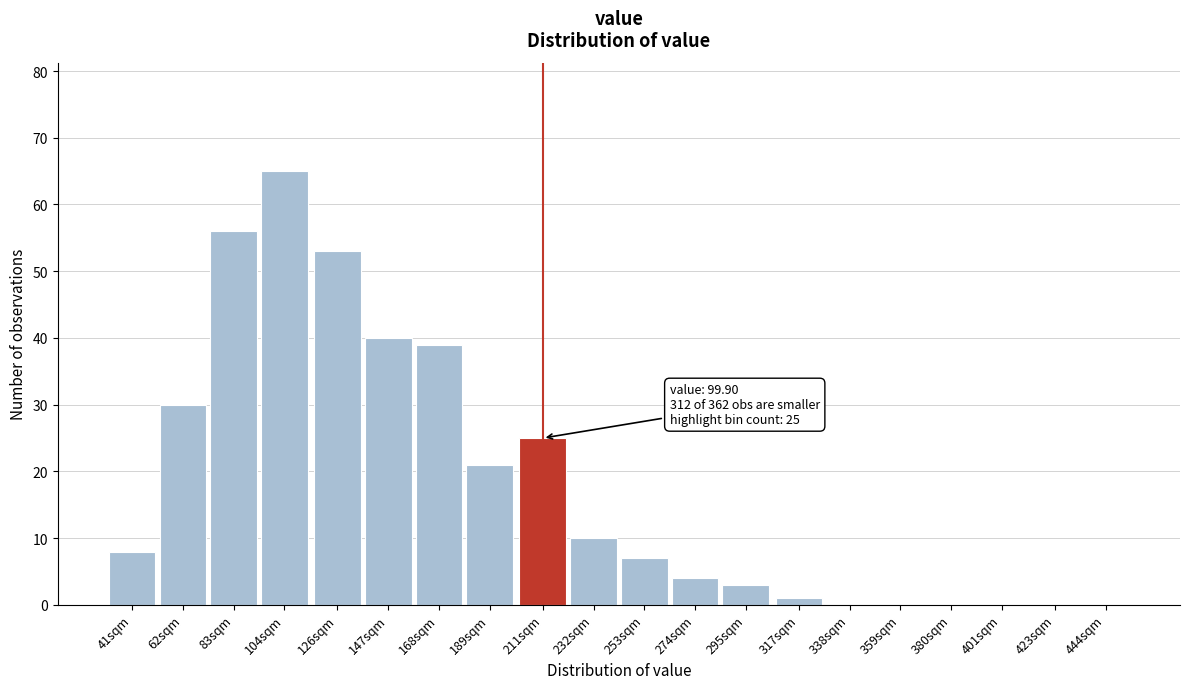

Reading left to right, list all the values displayed in this chart.

41sqm=8	62sqm=30	83sqm=56	104sqm=65	126sqm=53	147sqm=40	168sqm=39	189sqm=21	211sqm=25	232sqm=10	253sqm=7	274sqm=4	295sqm=3	317sqm=1	338sqm=0	359sqm=0	380sqm=0	401sqm=0	423sqm=0	444sqm=0